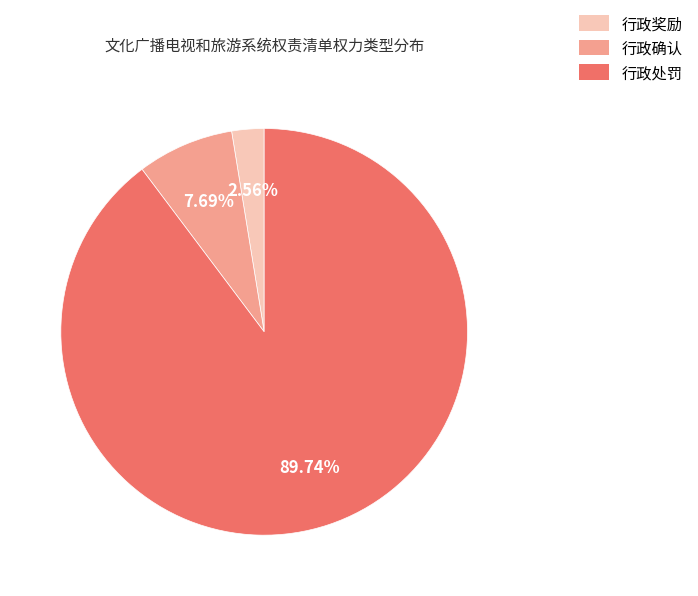

Is it true that 行政处罚 is 97% of the pie?

False